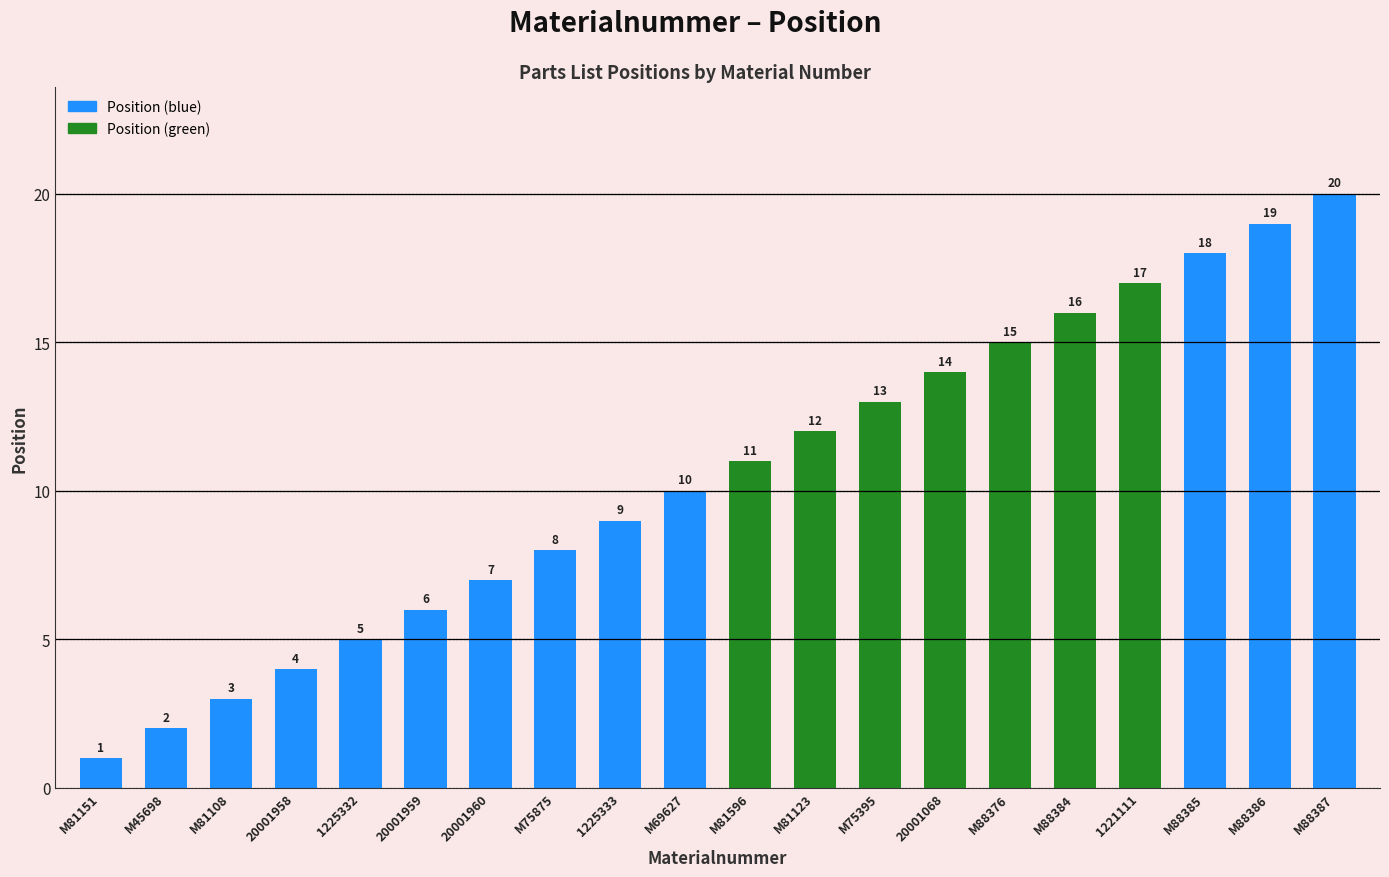

The chart shows a value of 1 at M81151. True or false?

True